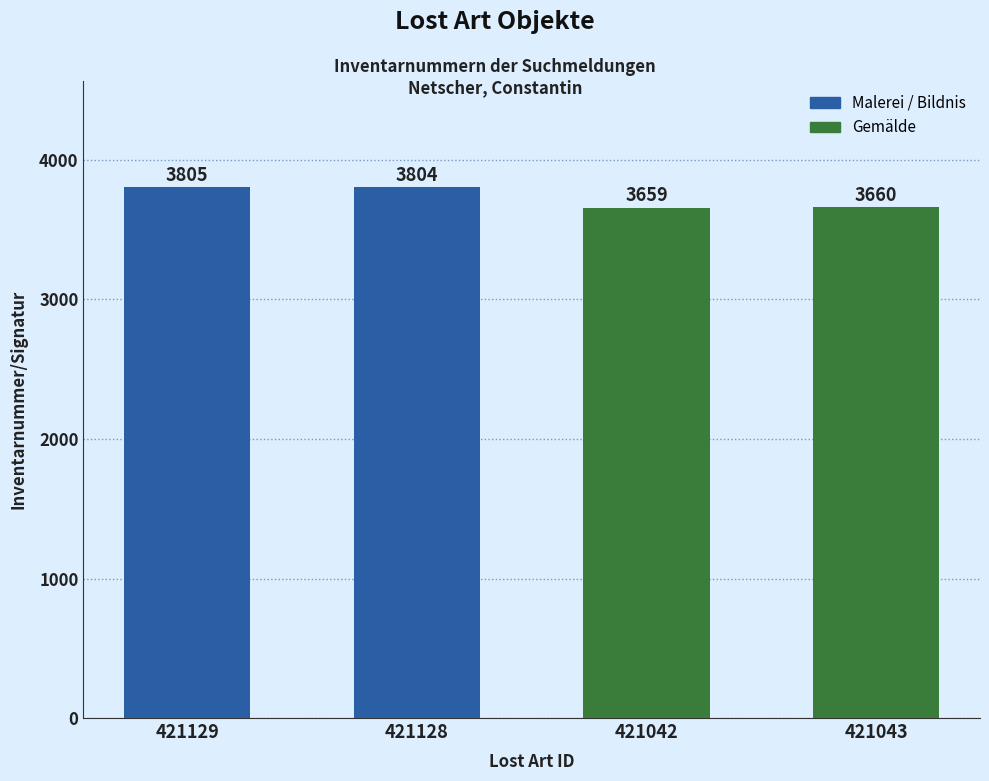

Between 421042 and 421043, which is larger?

421043